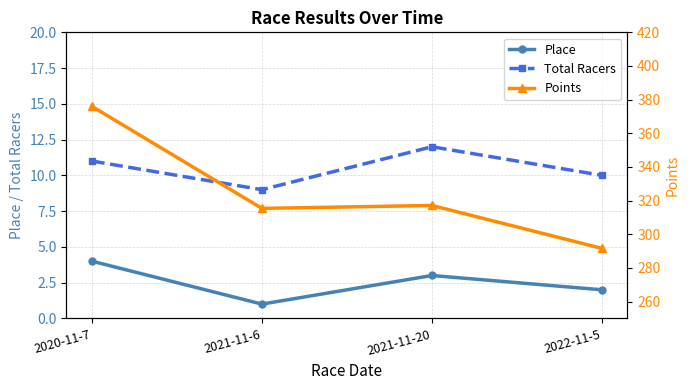

How many interior local valleys does the Points series have?

1